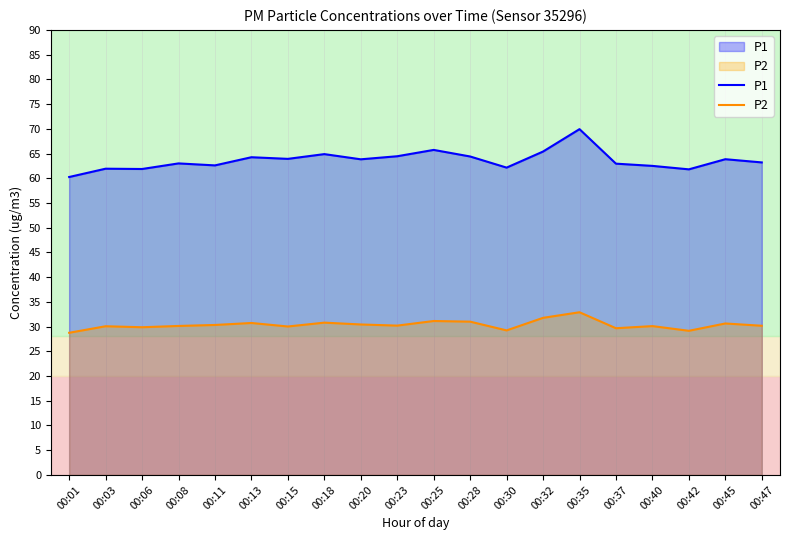

Which has a higher value, 00:35 or 00:42?

00:35